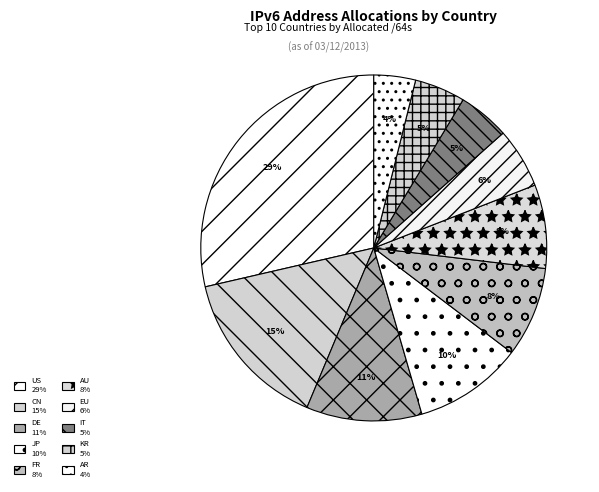

Count the number of slices in the pie.

10